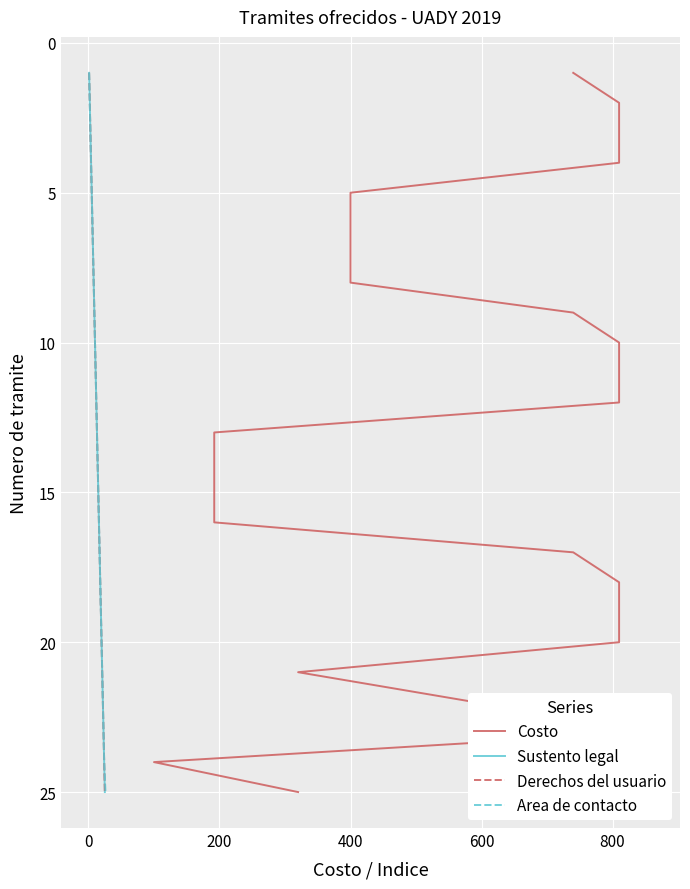

What are all the series names shown in the legend?

Costo, Sustento legal, Derechos del usuario, Area de contacto